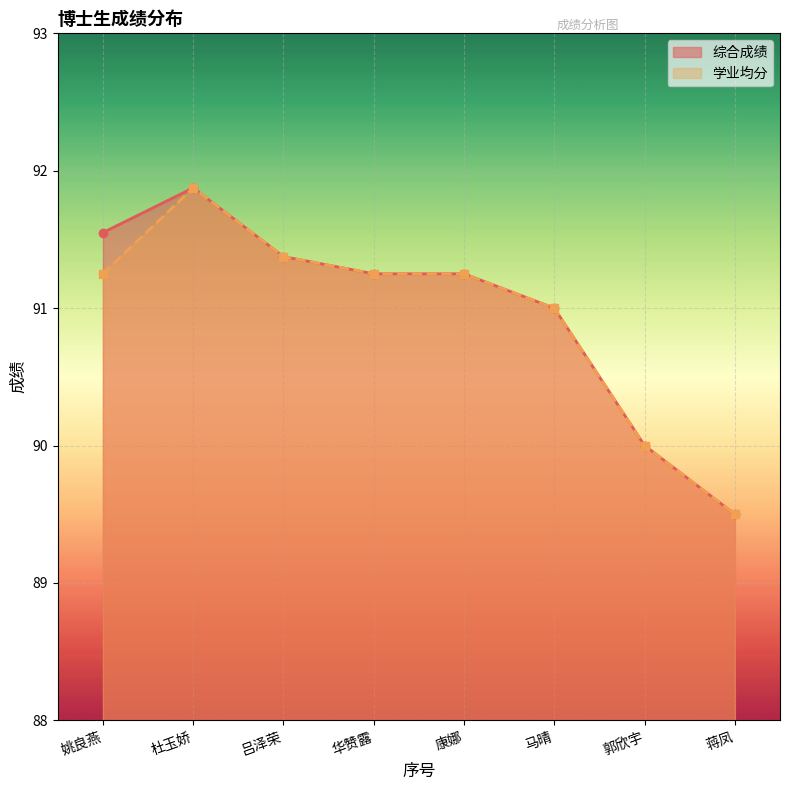

List the series in order of their overall mean, lowest first.

学业均分, 综合成绩